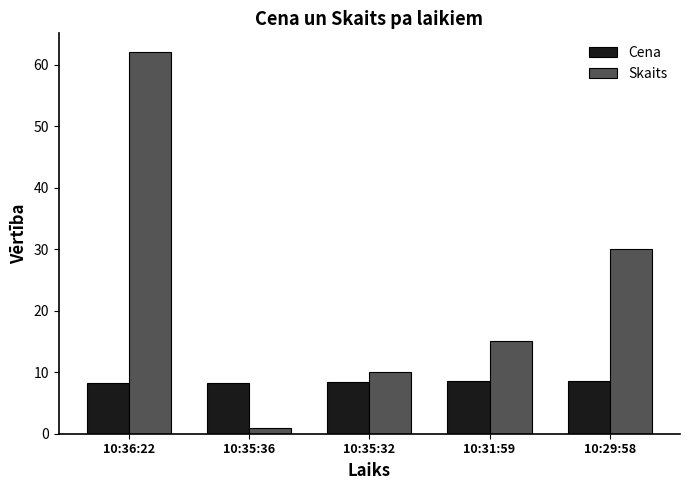

List the series in order of their overall mean, lowest first.

Cena, Skaits